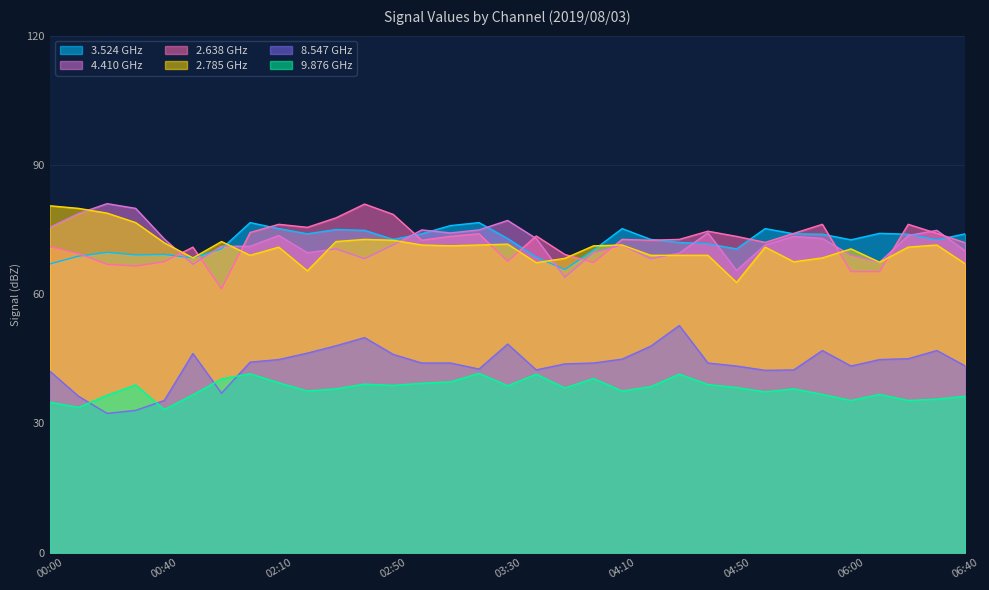

Between 03:30 and 03:20, which is larger?

03:20